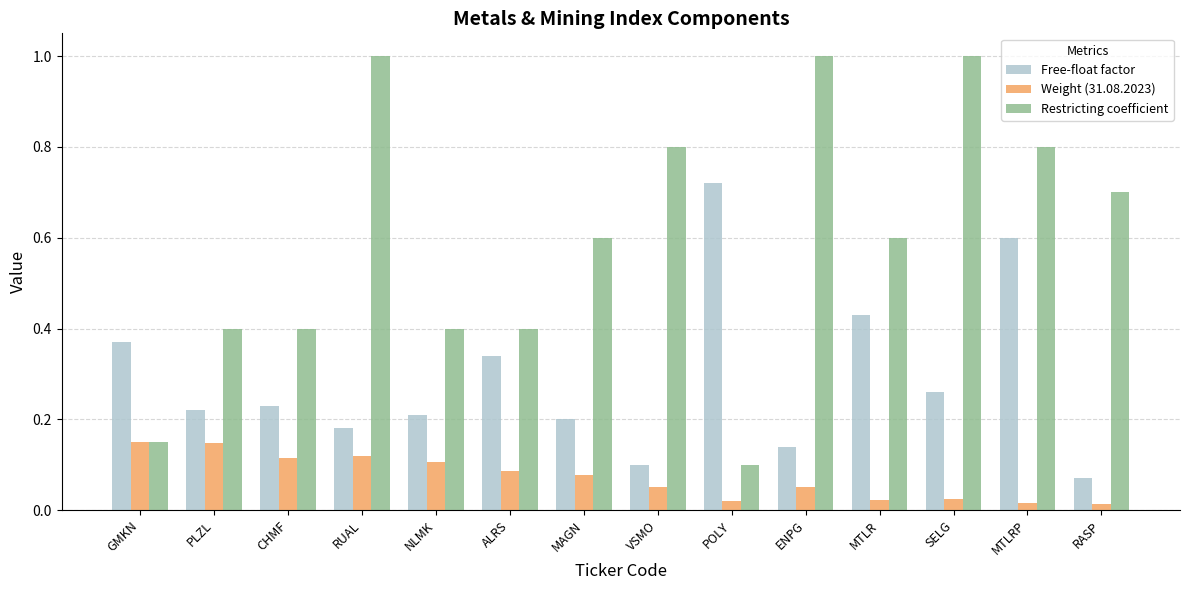

What is the average value of the Restricting coefficient series?

0.6